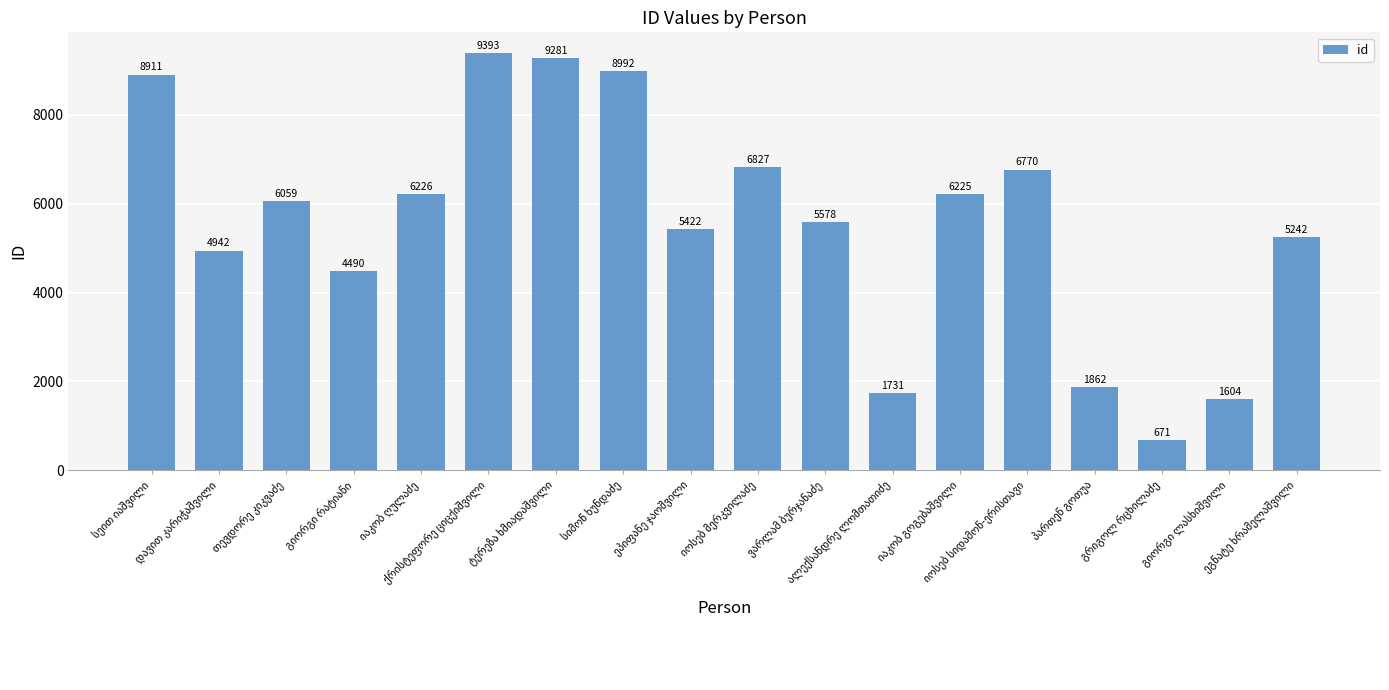

What is the difference between the maximum and second lowest values?

7789